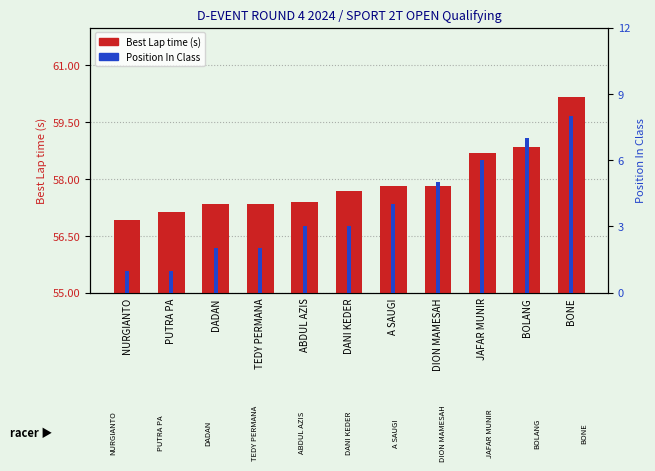

How many data points in Position In Class are less than 3?

4